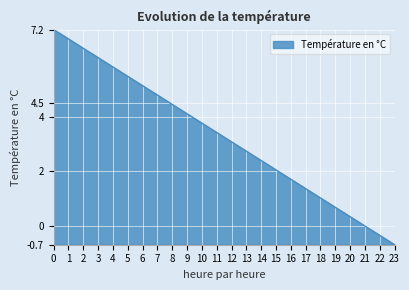

The chart shows a value of 0.2 at 19. True or false?

False